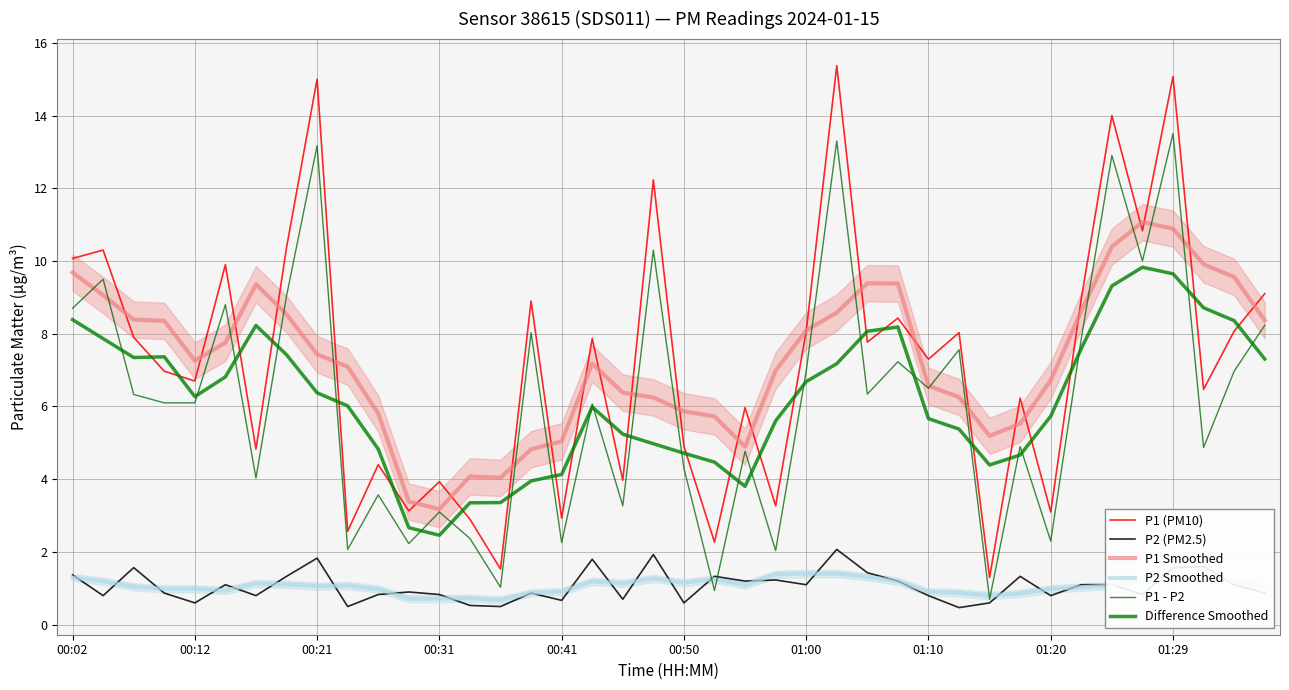

What is the spread (max minus min) of values at 30?

4.6